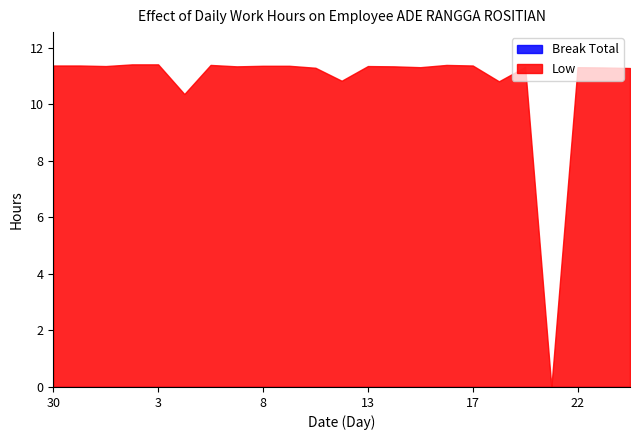

Is the value of Break Total at 31 greater than the value of Low at 18?

No